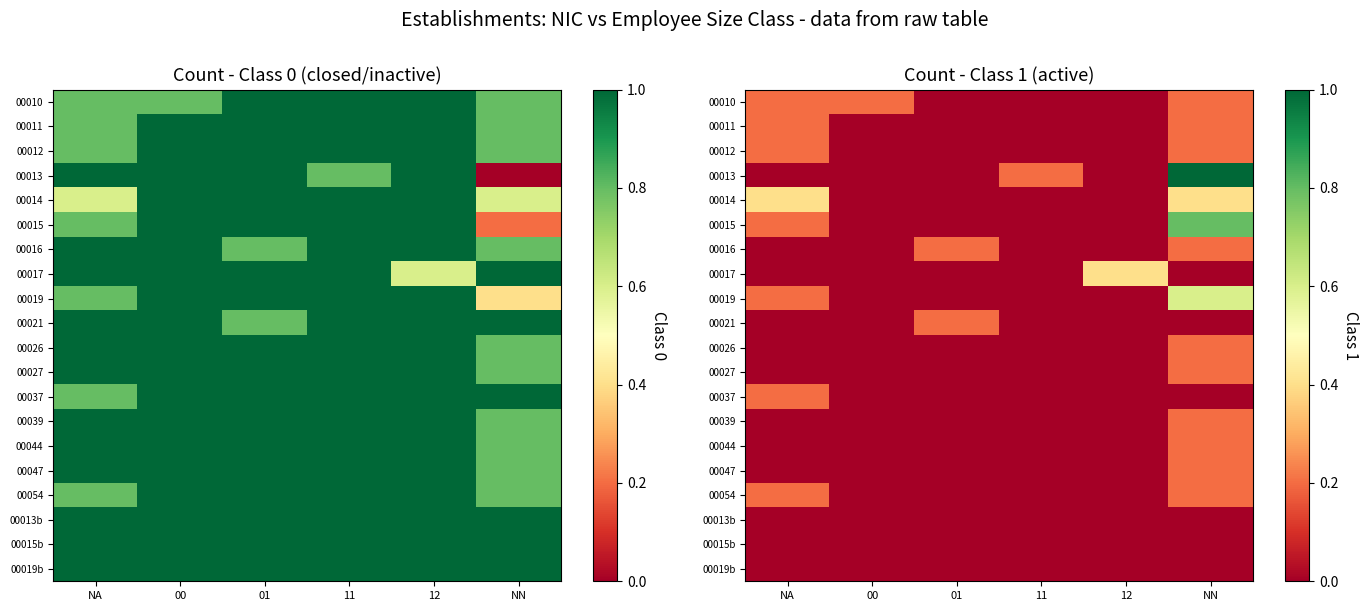

Between 00 and 12, which series saw the biggest shift?

00017